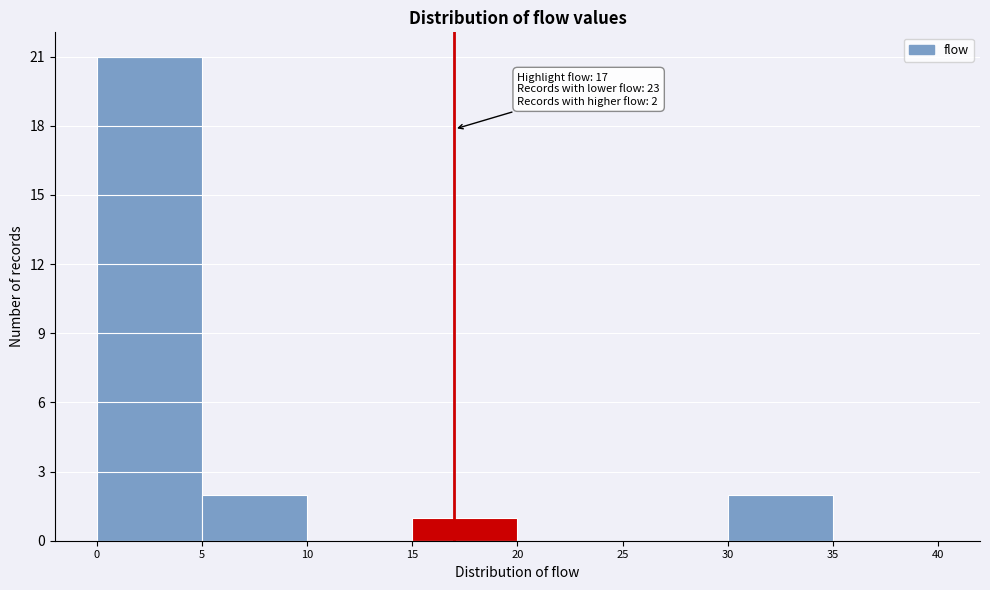

Over which range of the x-axis is the bar tallest?

0 to 5